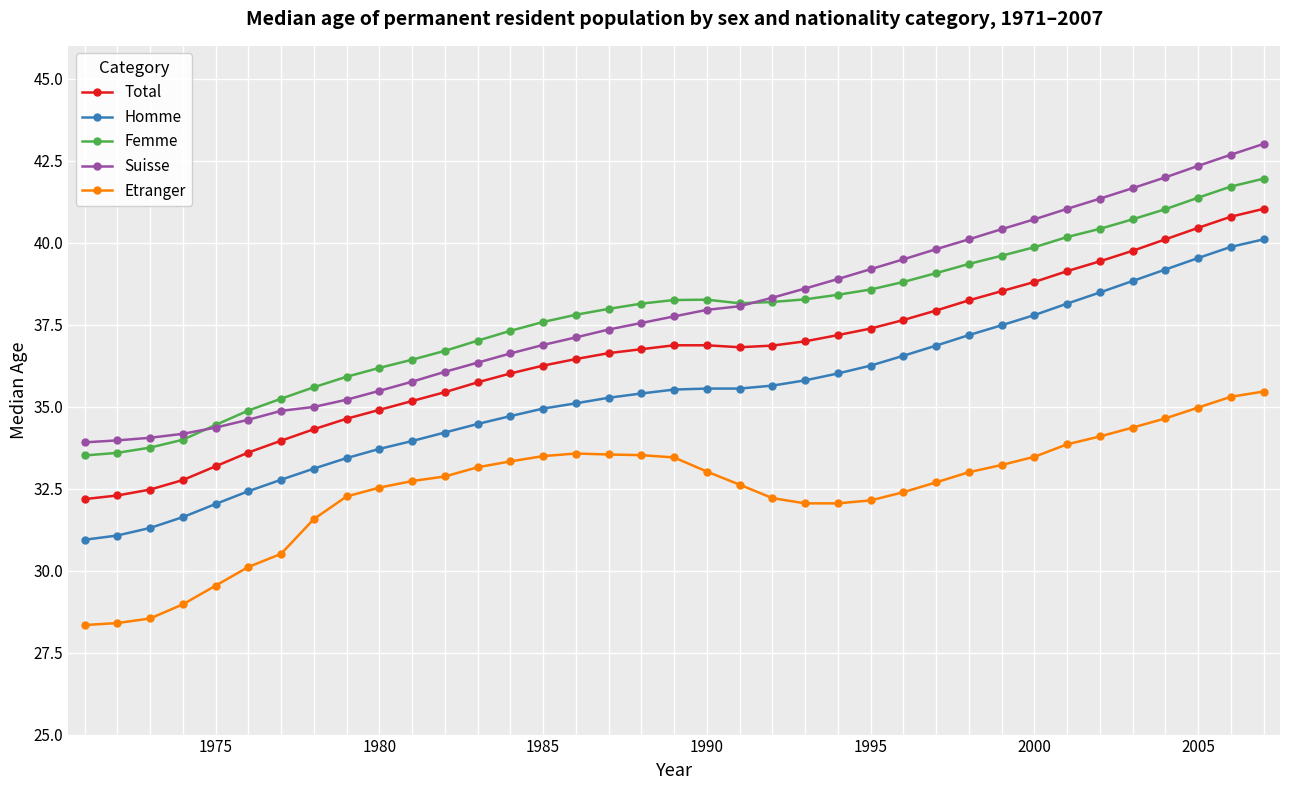

How many data points does each series have?

37